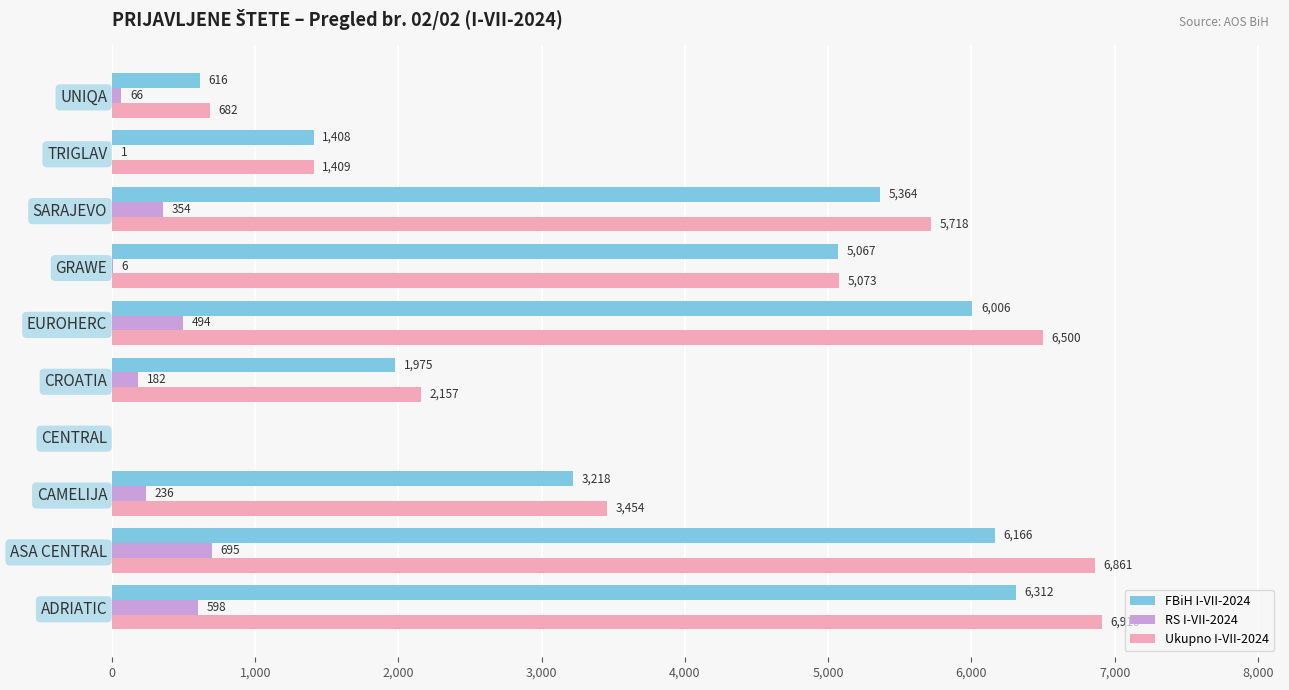

At which category does the chart reach its peak across all series?

ADRIATIC